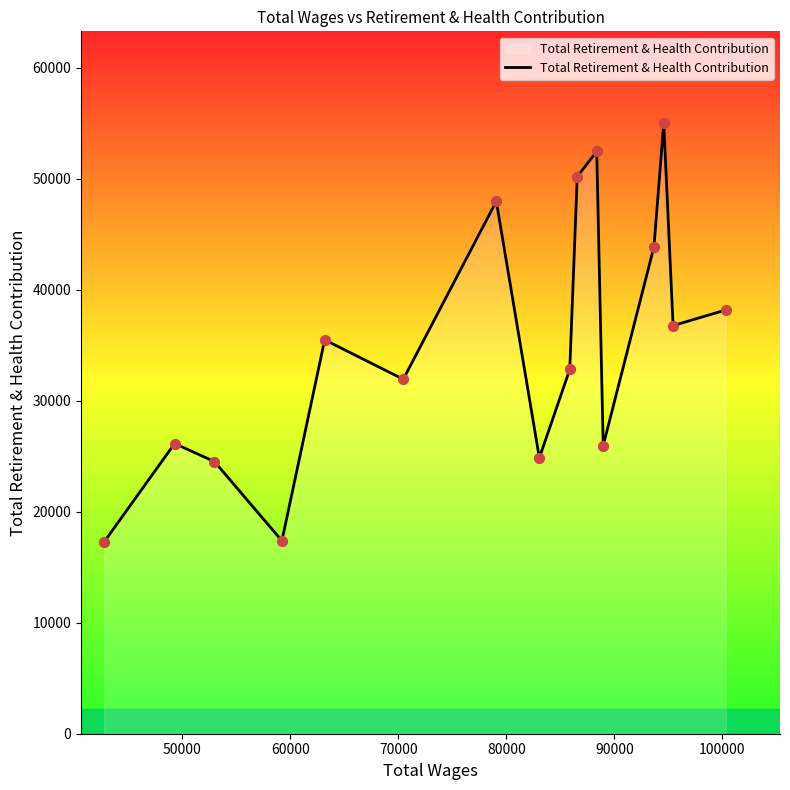

What is the greatest value displayed?

55009